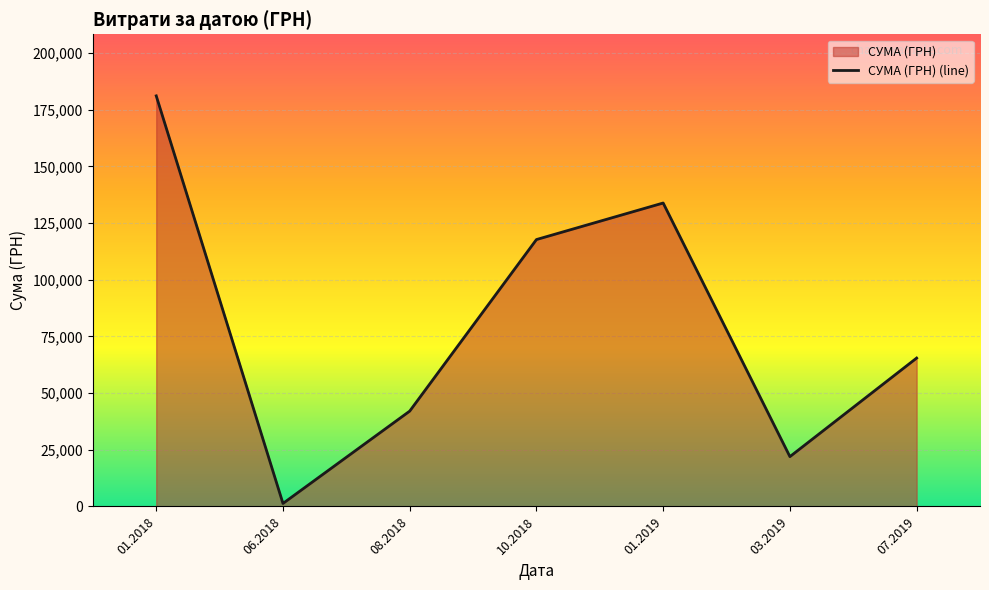

What is the minimum value shown in the chart?

1320.0